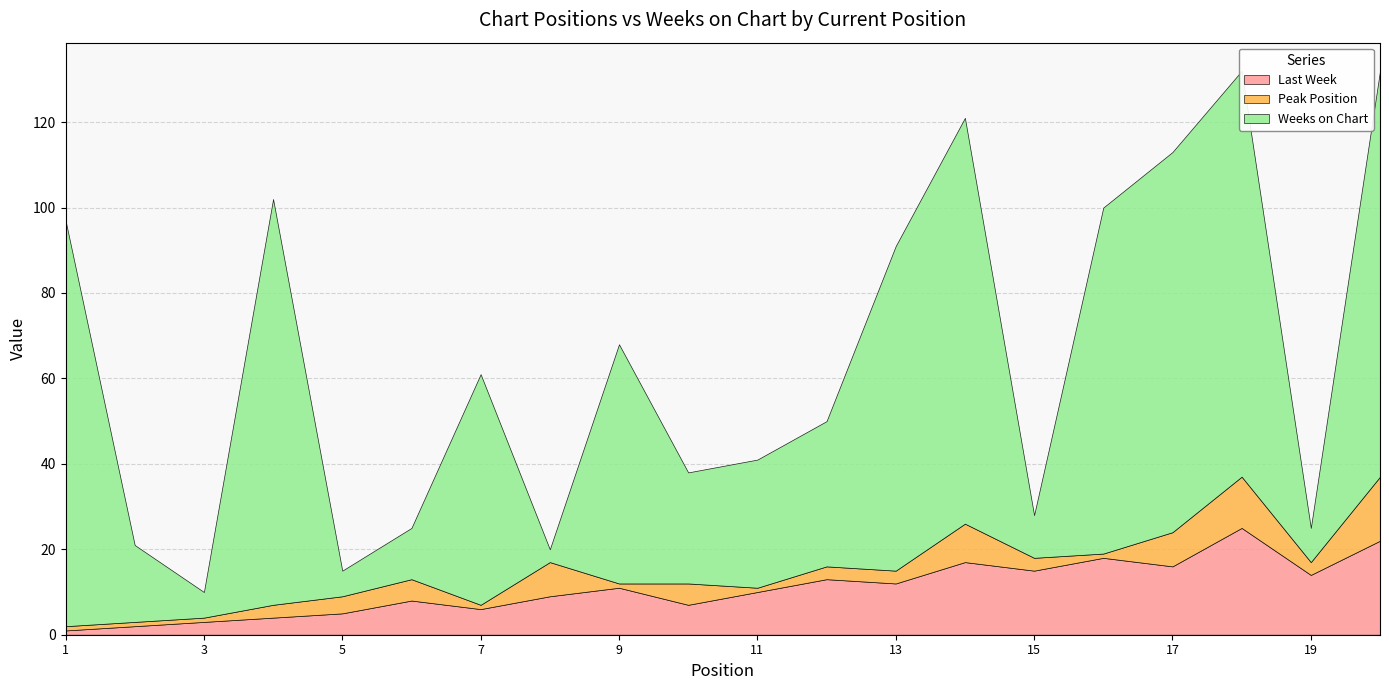

Reading right to left, extract all data points from this chart.

Last Week: 20=22	19=14	18=25	17=16	16=18	15=15	14=17	13=12	12=13	11=10	10=7	9=11	8=9	7=6	6=8	5=5	4=4	3=3	2=2	1=1
Peak Position: 20=15	19=3	18=12	17=8	16=1	15=3	14=9	13=3	12=3	11=1	10=5	9=1	8=8	7=1	6=5	5=4	4=3	3=1	2=1	1=1
Weeks on Chart: 20=95	19=8	18=95	17=89	16=81	15=10	14=95	13=76	12=34	11=30	10=26	9=56	8=3	7=54	6=12	5=6	4=95	3=6	2=18	1=95